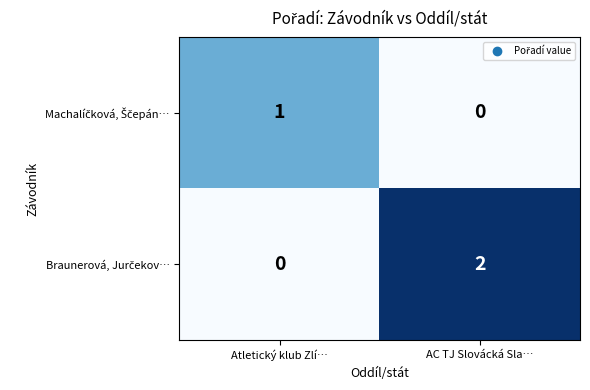

At which category is the sum across all series the highest?

AC TJ Slovácká Sla…